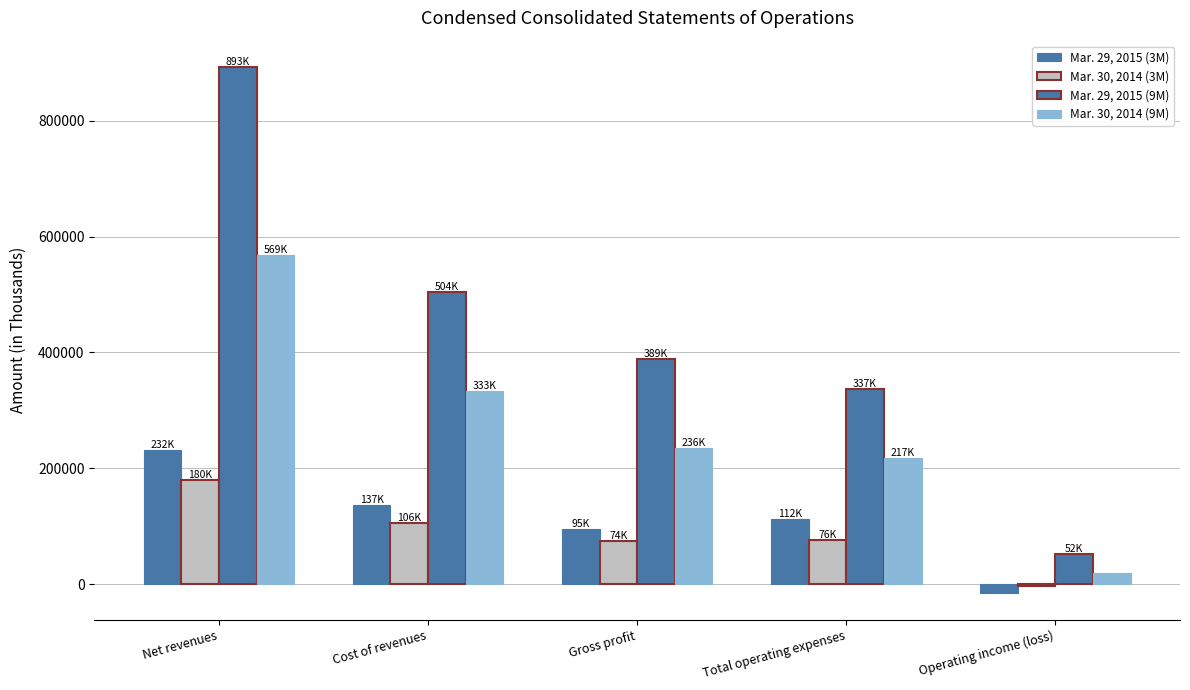

What position from the left is Net revenues?

1